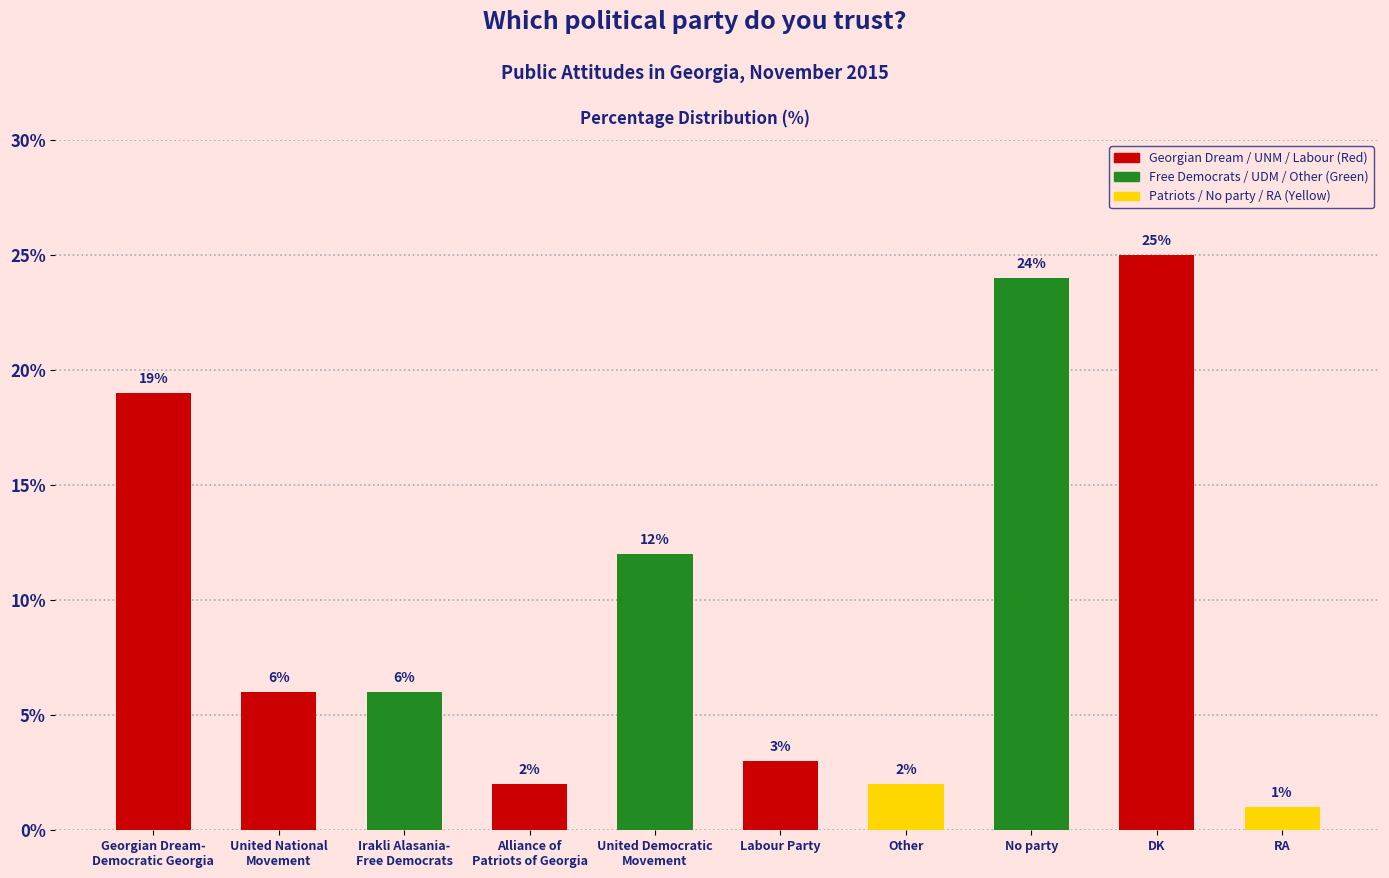

What is the label of the 4th bar from the left?

Alliance of
Patriots of Georgia